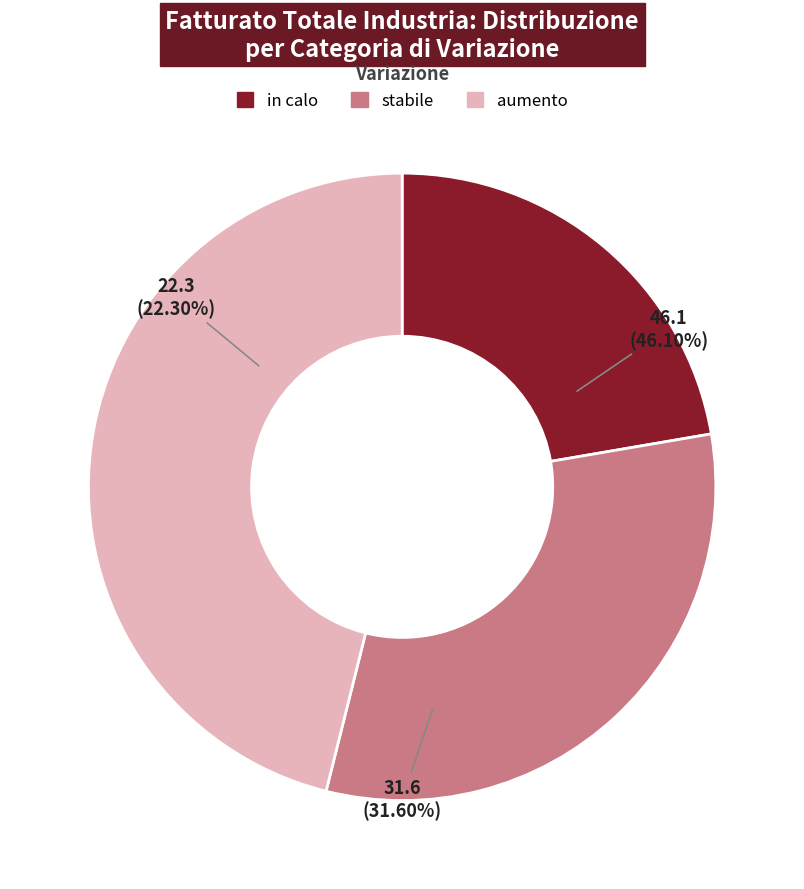

Is it true that Sud e Isole is 36% of the pie?

False